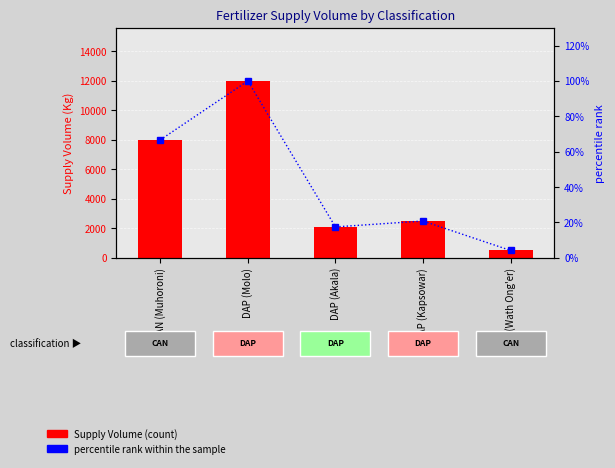

What is the difference between the maximum and minimum values in the percentile rank within the sample series?

95.8